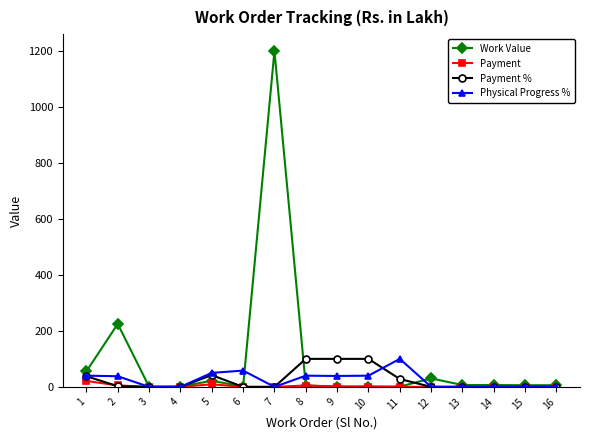

Where do Payment and Payment % first cross each other?

1 and 2